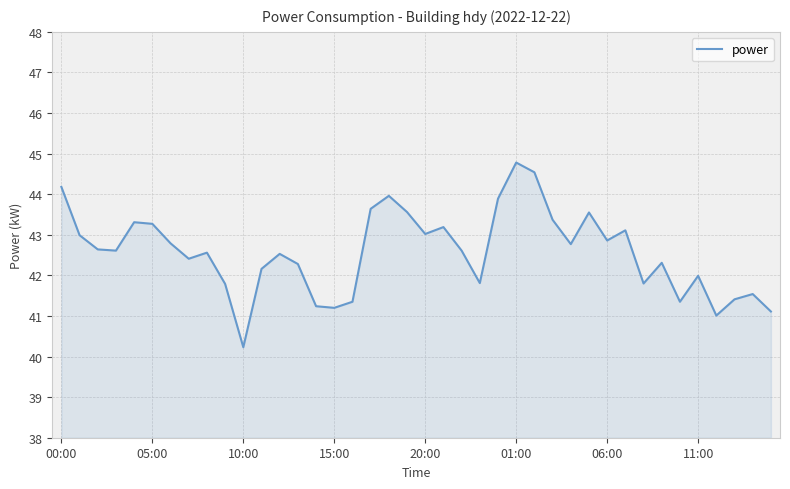

What is the greatest value displayed?

44.8